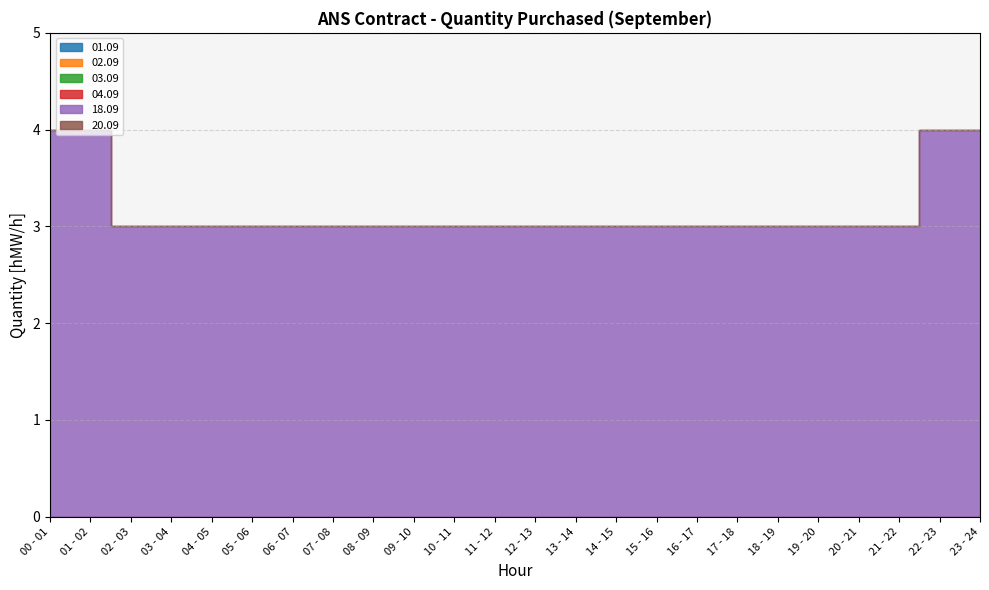

Which series has the largest total across all categories?

18.09